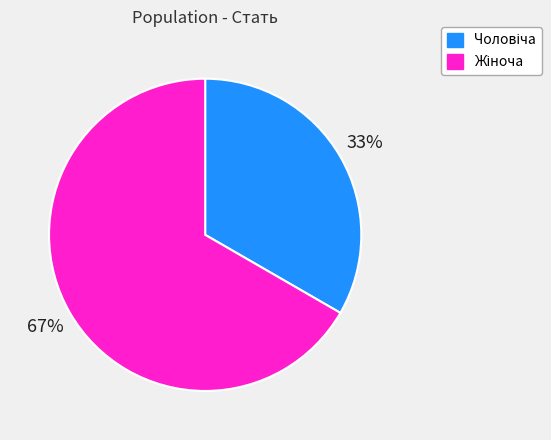

Does any single category account for the majority?

Yes